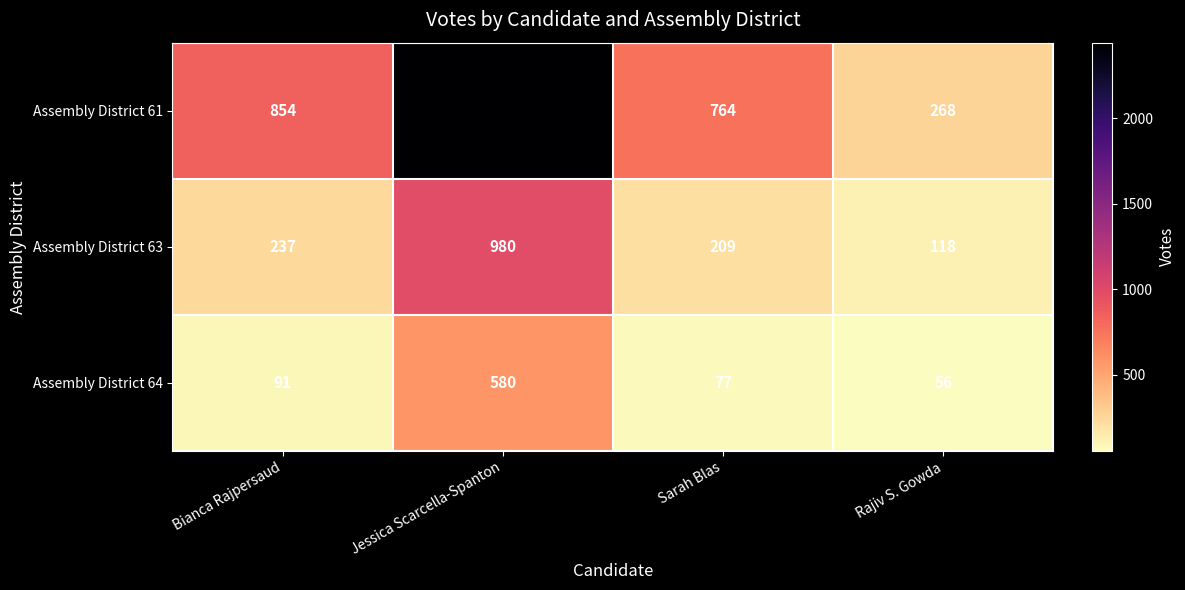

At which label is Assembly District 64 closest to 318?

Bianca Rajpersaud